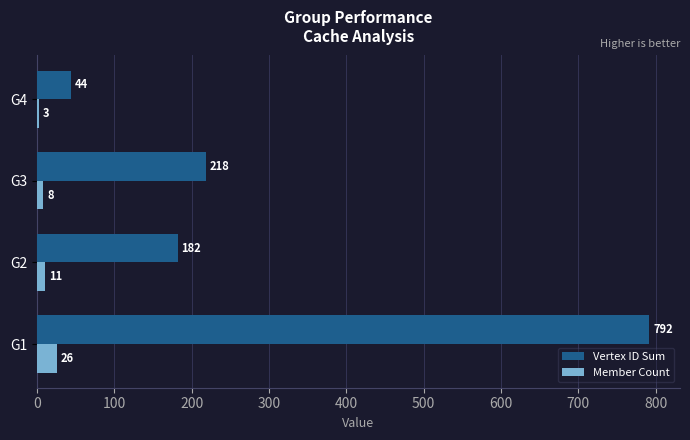

What is the difference between the Vertex ID Sum values at G2 and G1?

610